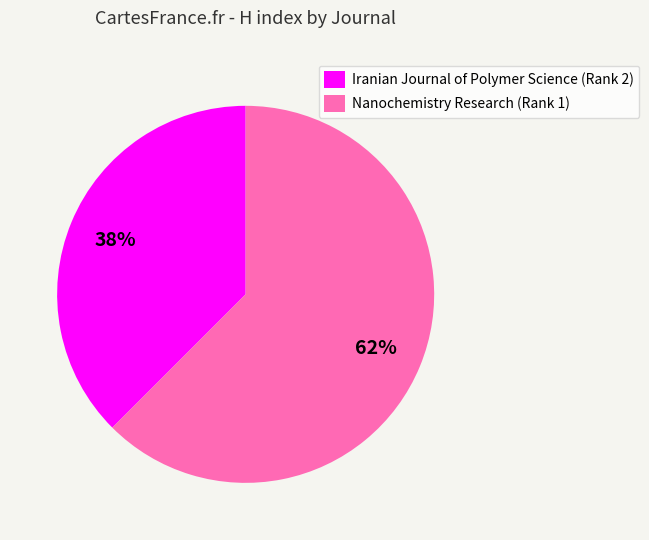

Which category accounts for the majority?

Nanochemistry Research (Rank 1)